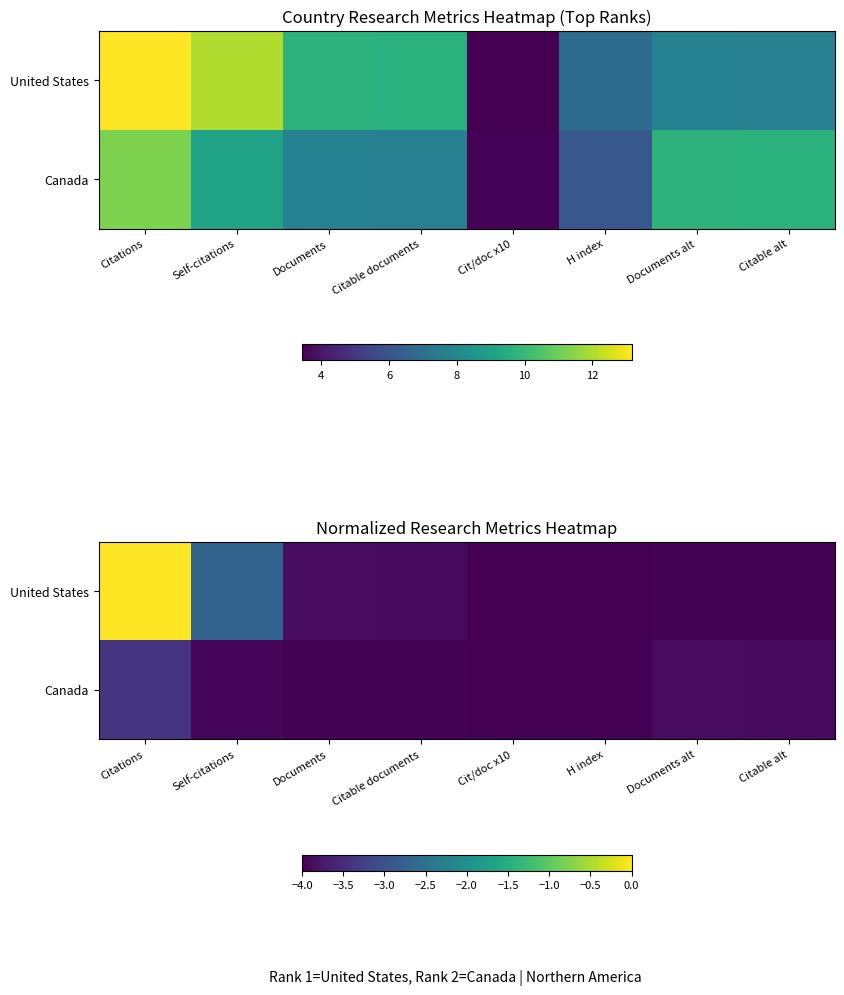

At which label does United States first exceed -3?

Citations